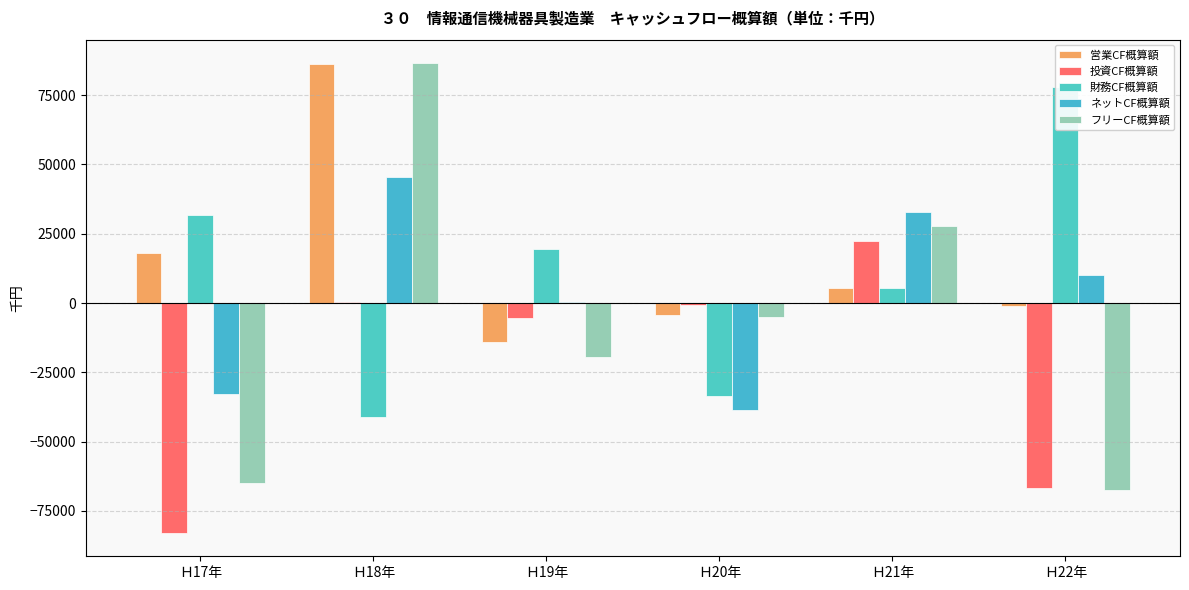

The ネットCF概算額 series shows 68632.0 at Ｈ18年. True or false?

False